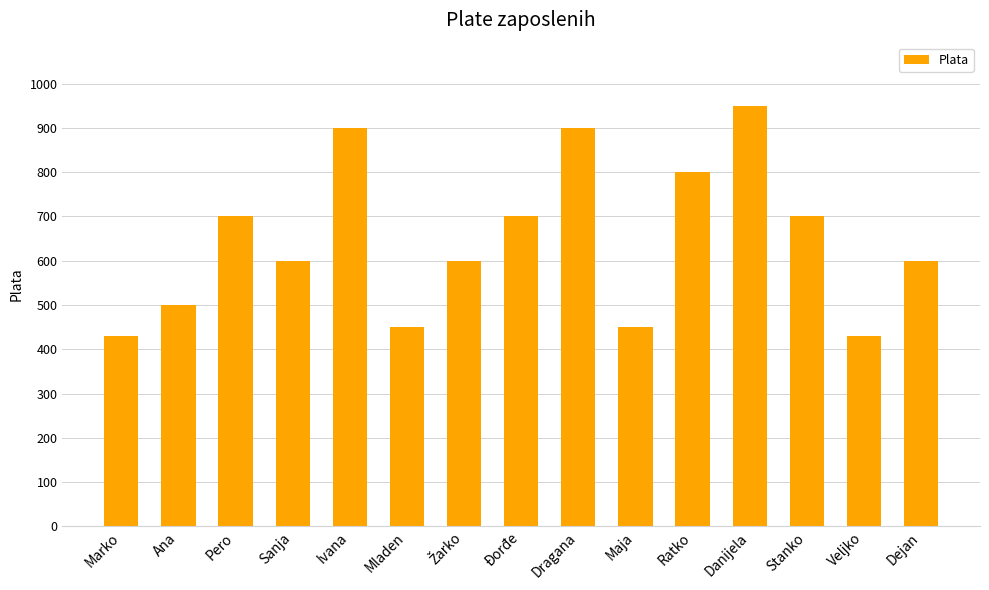

What is the difference between the maximum and second lowest values?

520